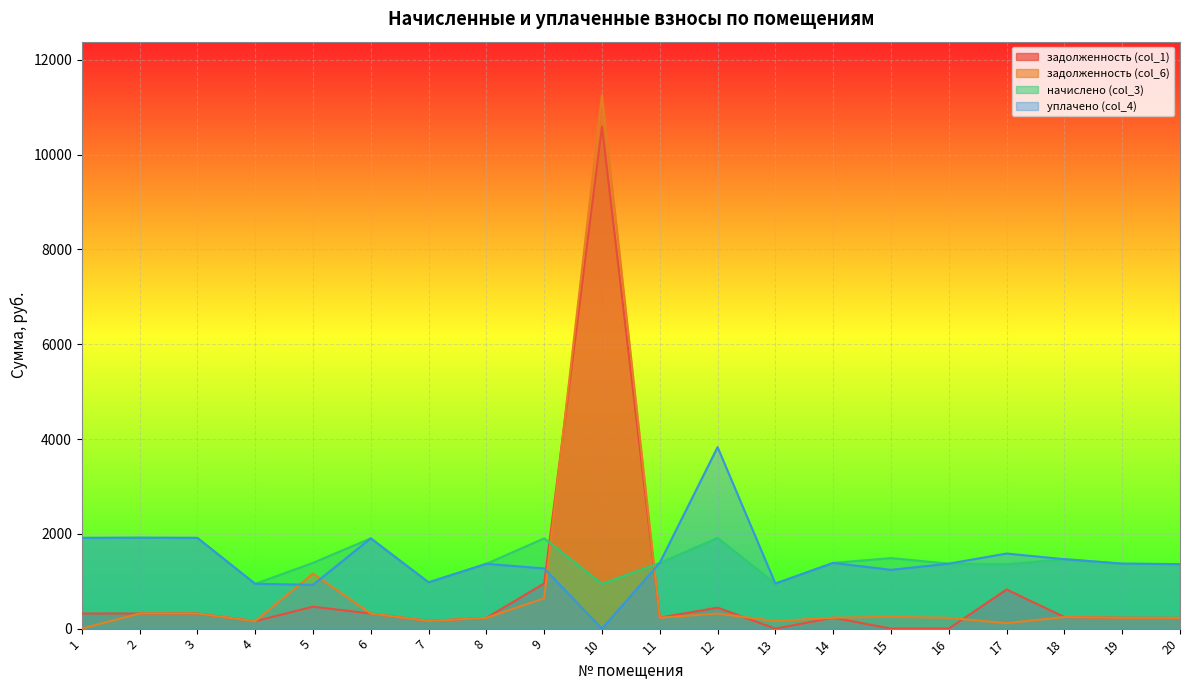

What is the difference between the second highest and minimum values in the задолженность (col_6) series?

1162.8